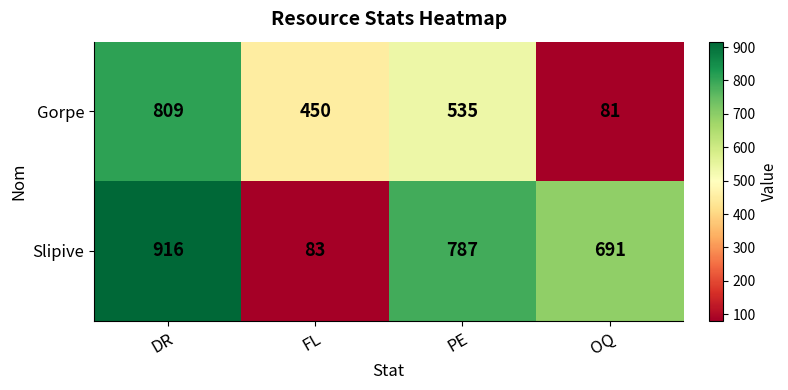

Count the Gorpe values in the range 450 to 809.

3